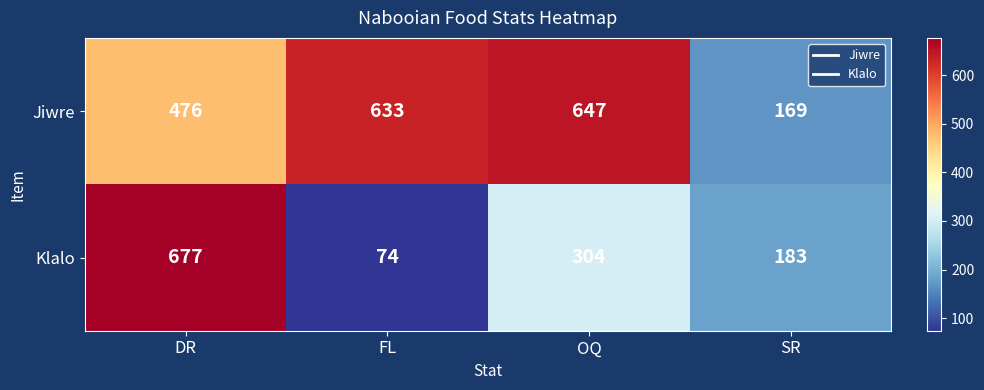

At which category is the sum across all series the highest?

DR